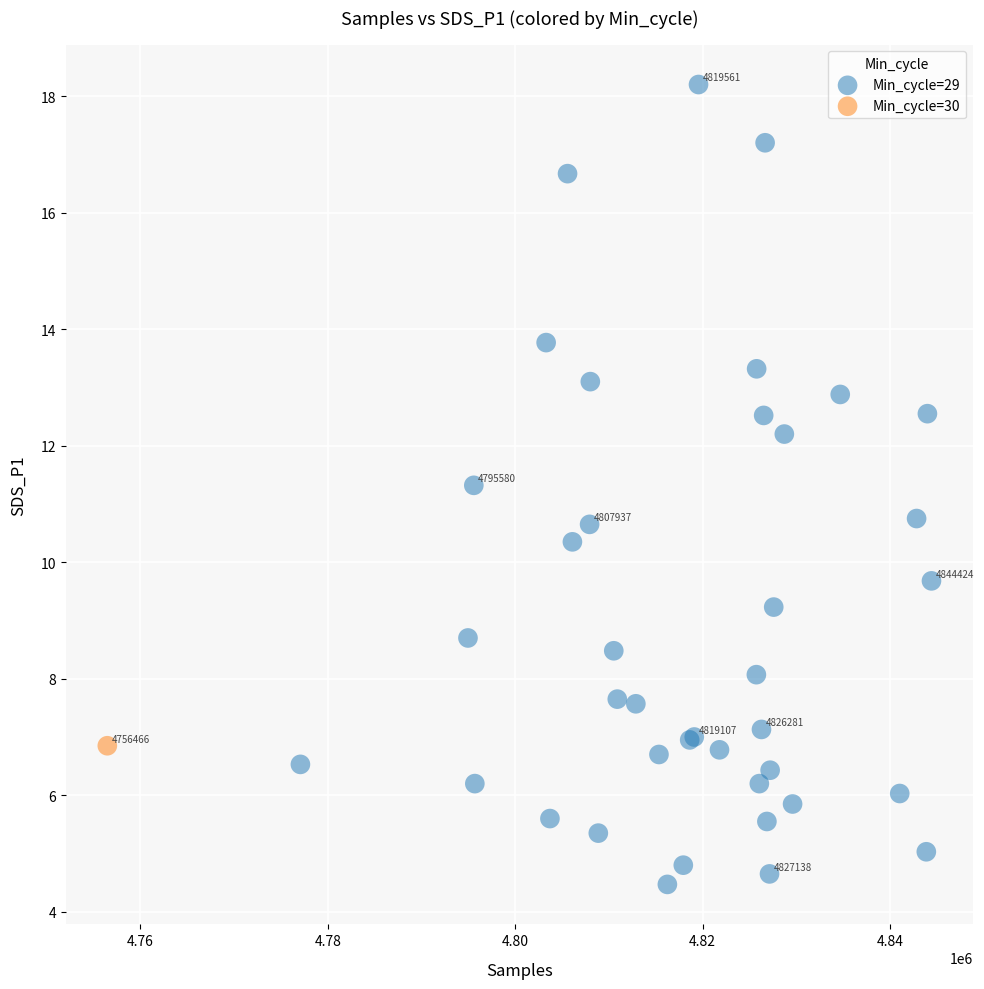

What are all the series names shown in the legend?

Min_cycle=29, Min_cycle=30